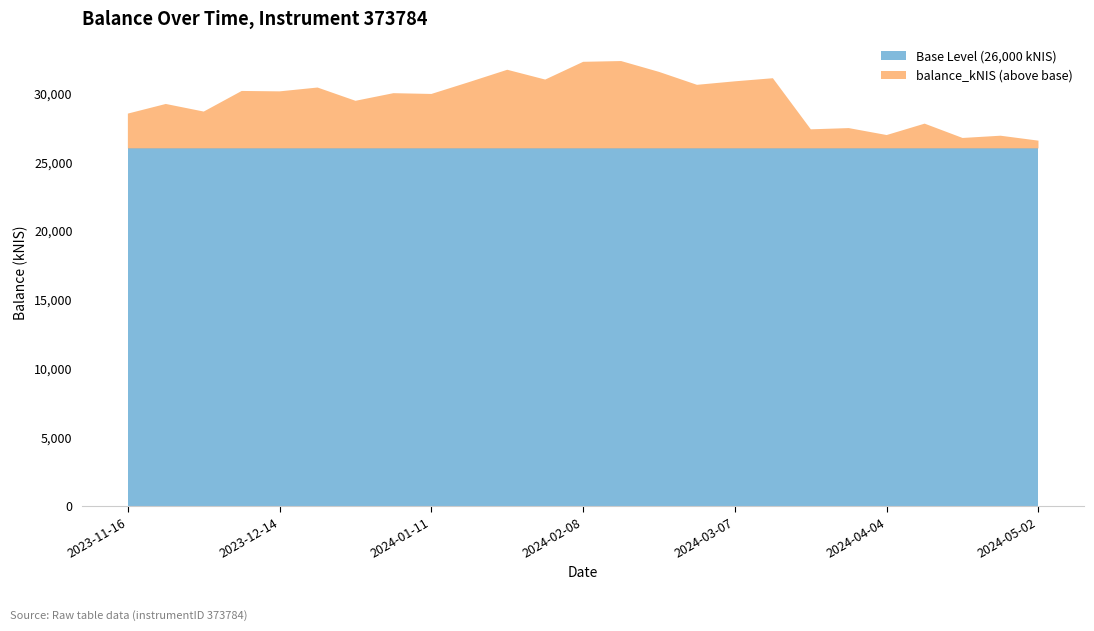

Reading left to right, what are all the values shown in this chart?

28528.3	29229.0	28676.2	30173.9	30144.4	30422.4	29458.2	30012.3	29956.0	30823.3	31713.1	31001.0	32290.6	32346.6	31558.6	30619.0	30873.7	31098.5	27385.6	27476.0	26971.1	27799.4	26758.5	26921.9	26563.1